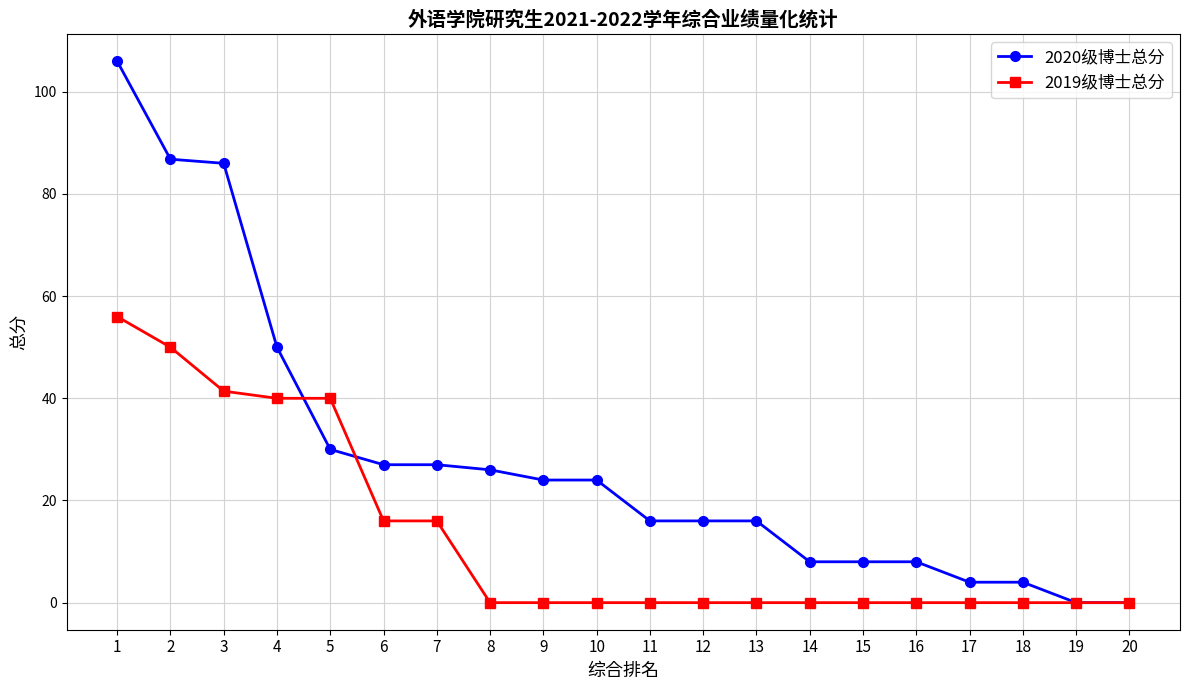

At how many categories does at least one series exceed 71?

3